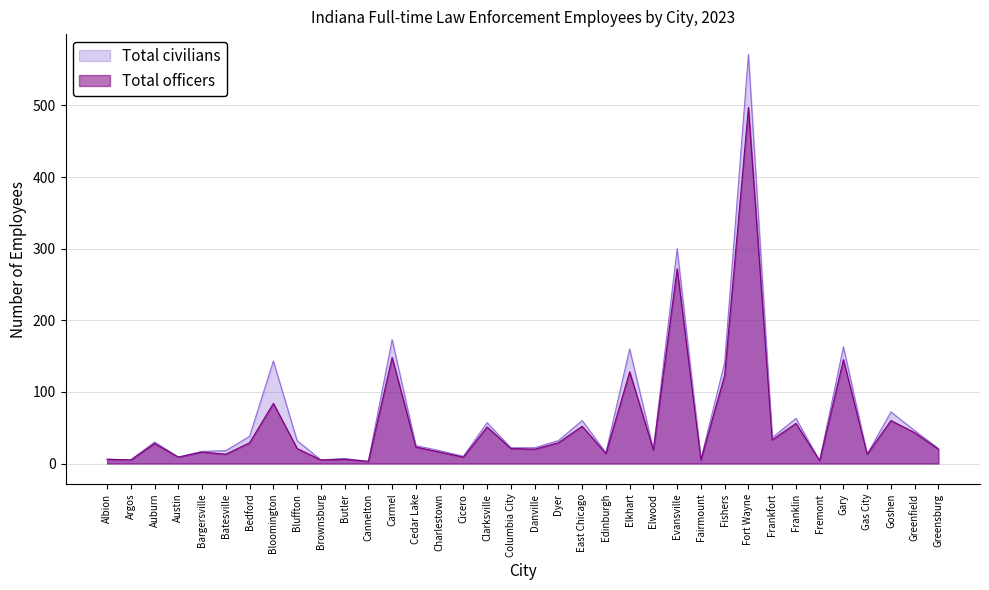

How many lines are shown in the chart?

2